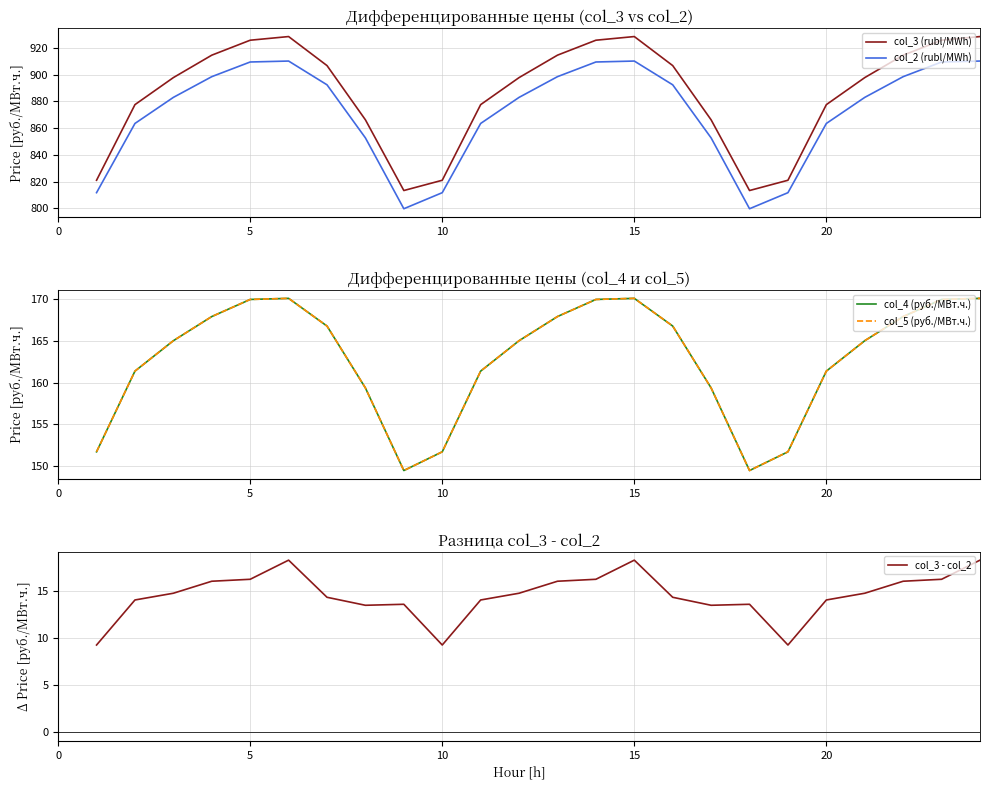

How many lines are shown in the chart?

5